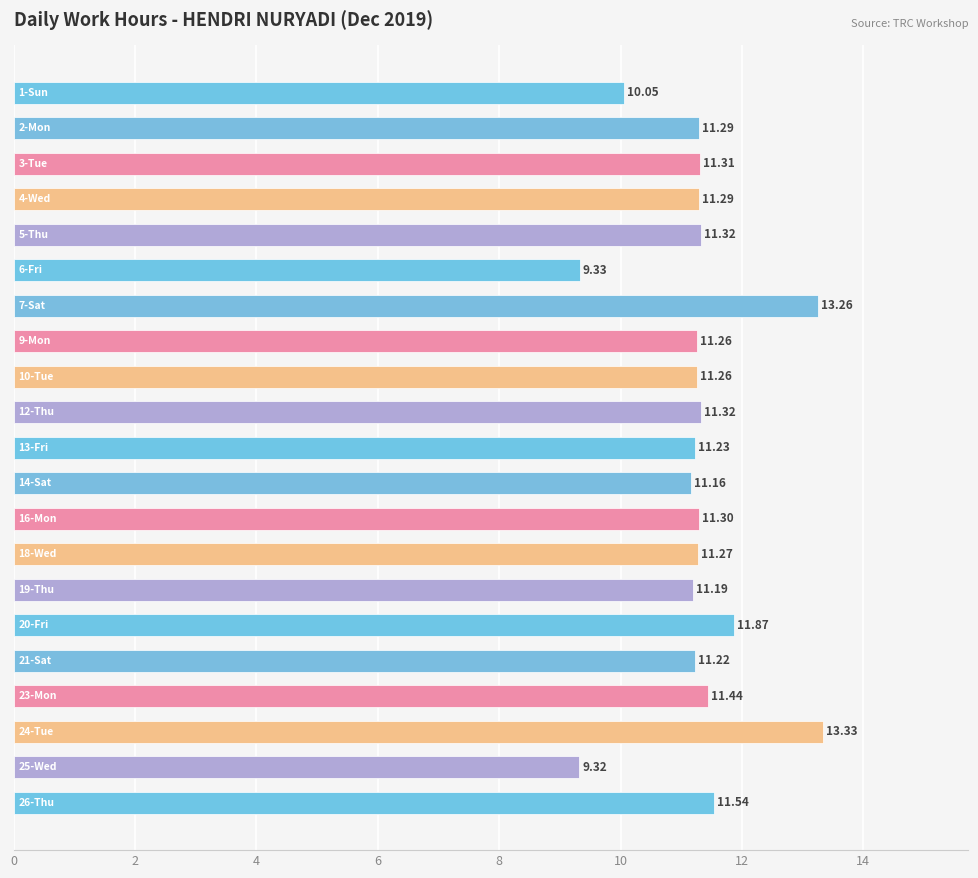

What is the difference between the maximum and minimum values?

4.0